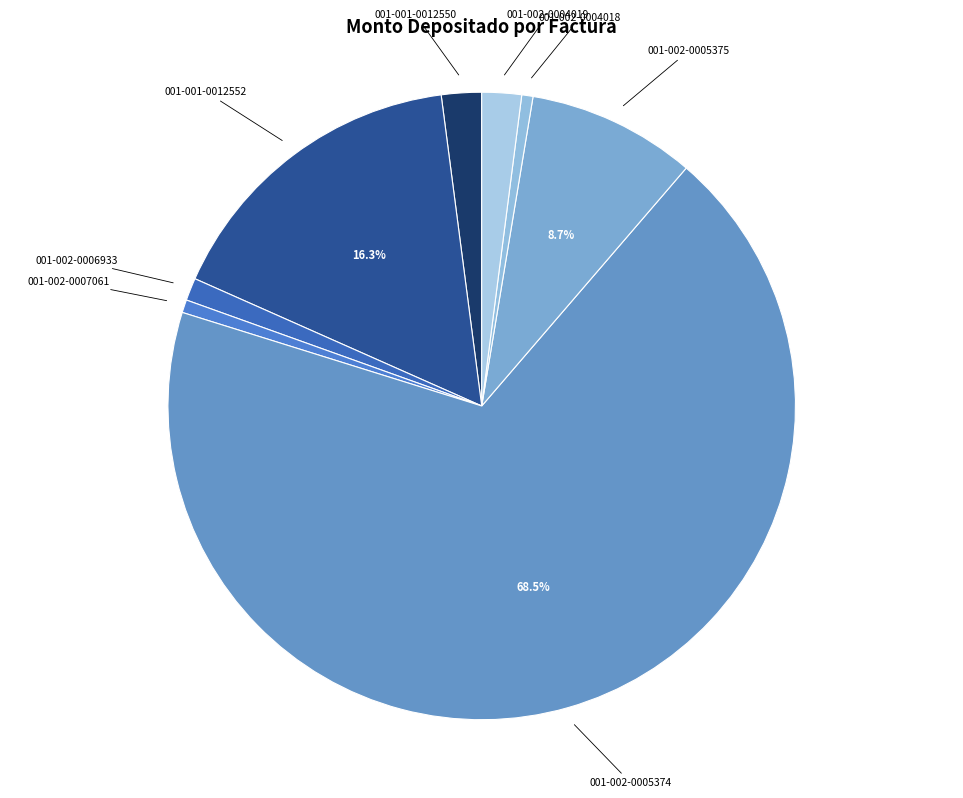

How many segments does this pie chart have?

8